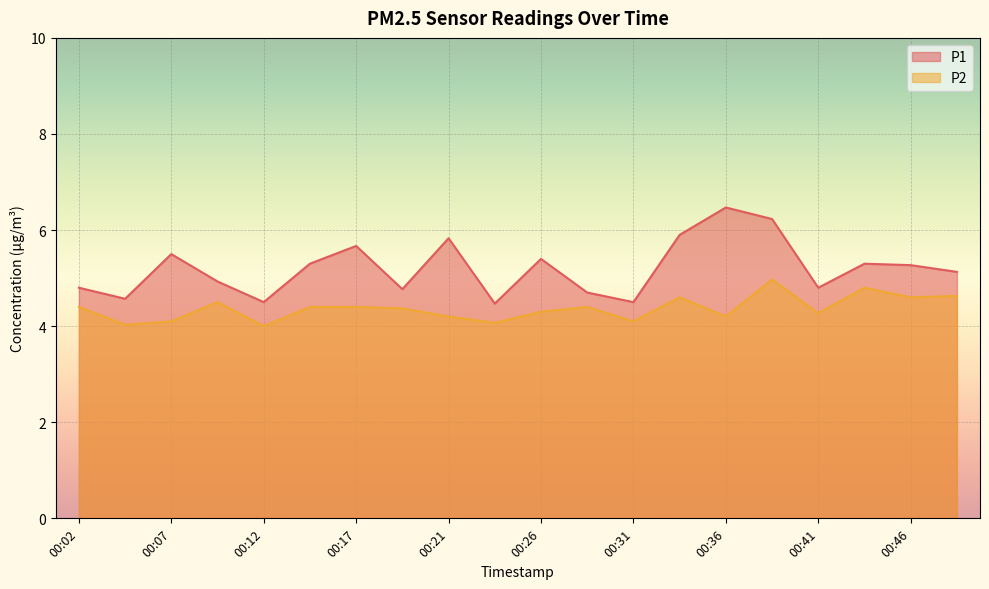

Which category has the highest value in the P2 series?

00:39